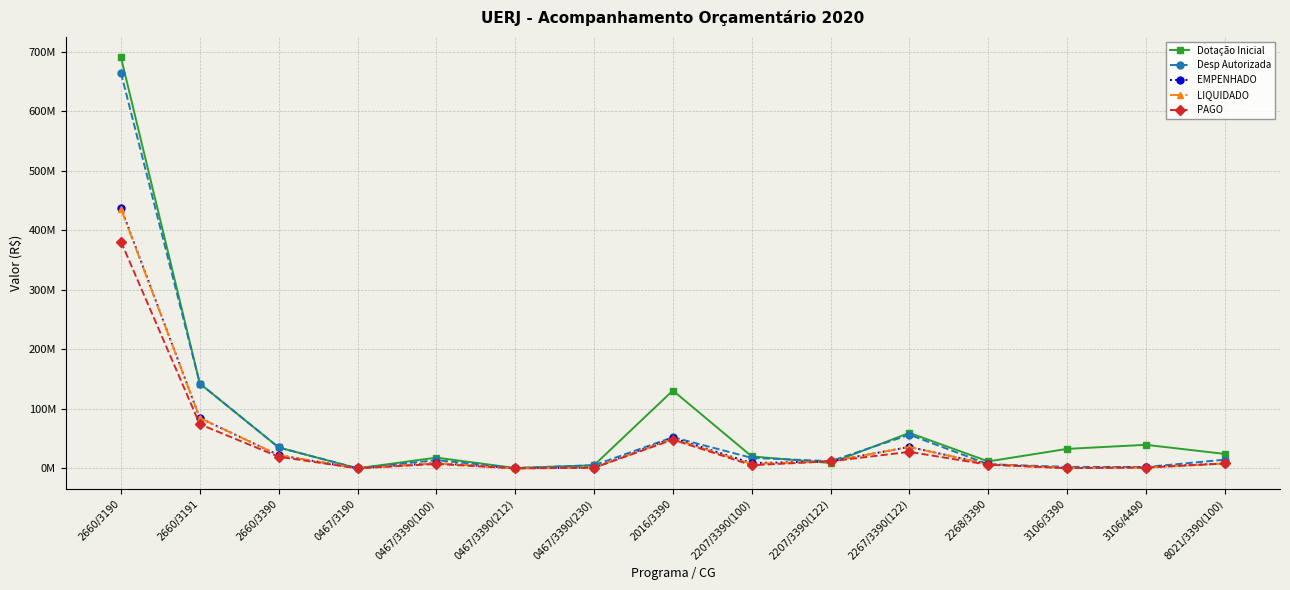

What is the sum of all PAGO values?

591445839.7